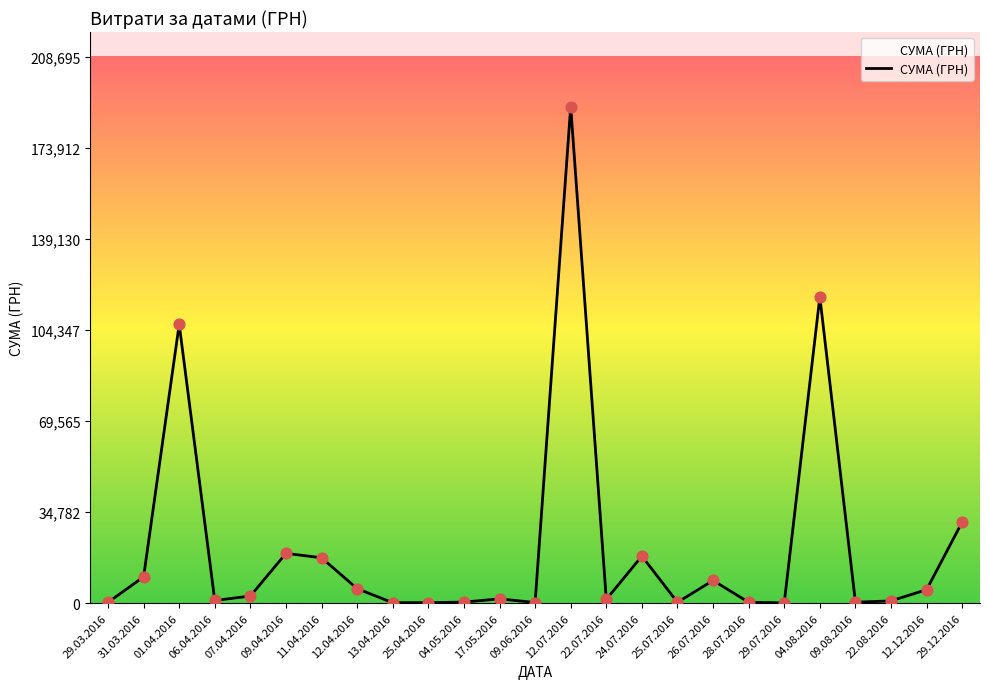

What is the ratio of the value at 09.04.2016 to the value at 26.07.2016?

2.2